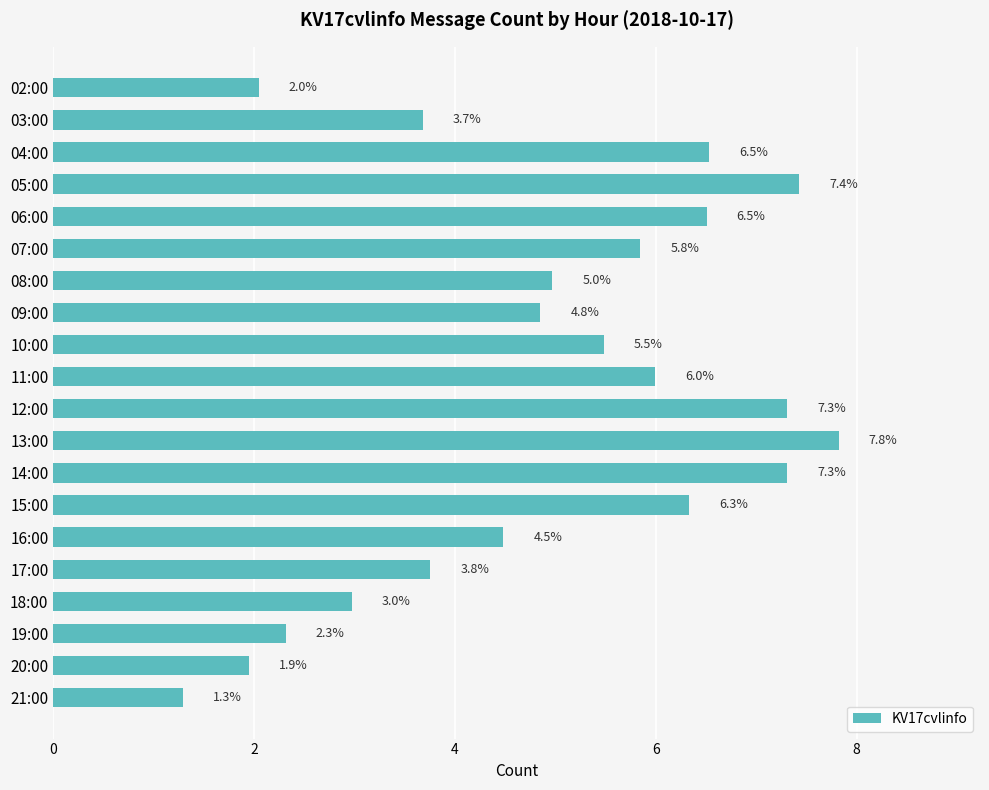

Reading top to bottom, list all the values displayed in this chart.

2.0	3.7	6.5	7.4	6.5	5.8	5.0	4.8	5.5	6.0	7.3	7.8	7.3	6.3	4.5	3.8	3.0	2.3	1.9	1.3